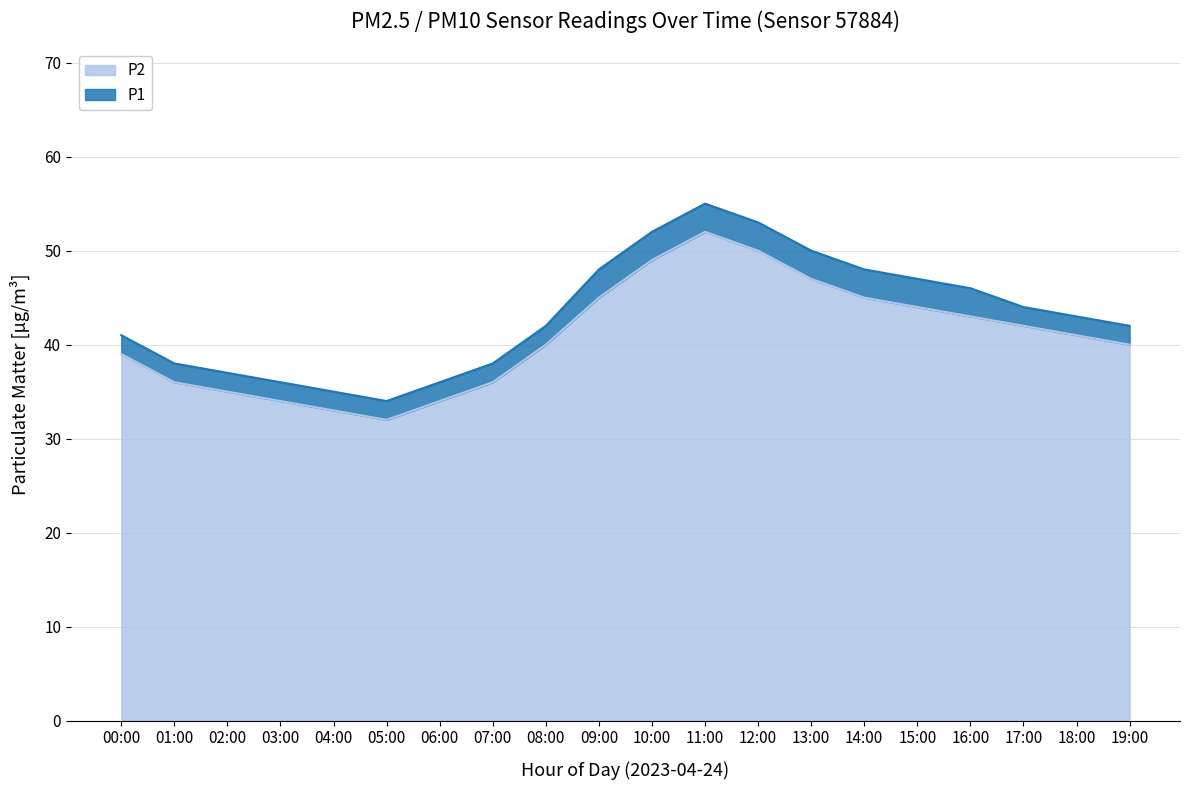

Is it true that P1 equals 44 at 17:00?

True